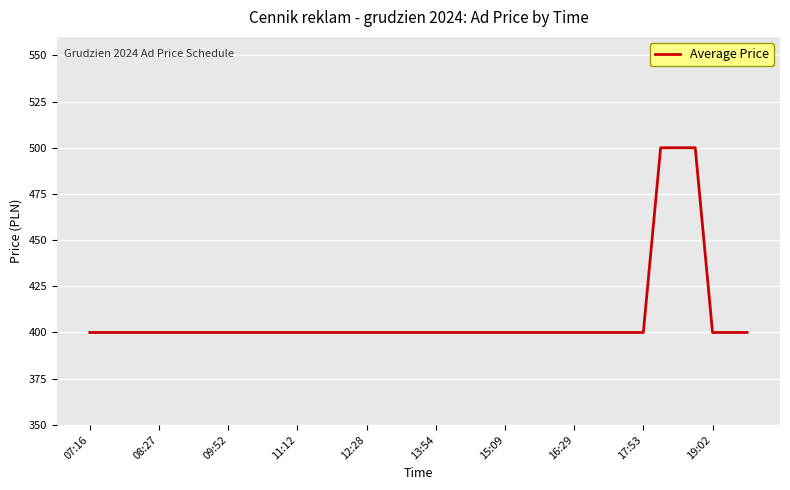

Does the chart have visible grid lines?

Yes